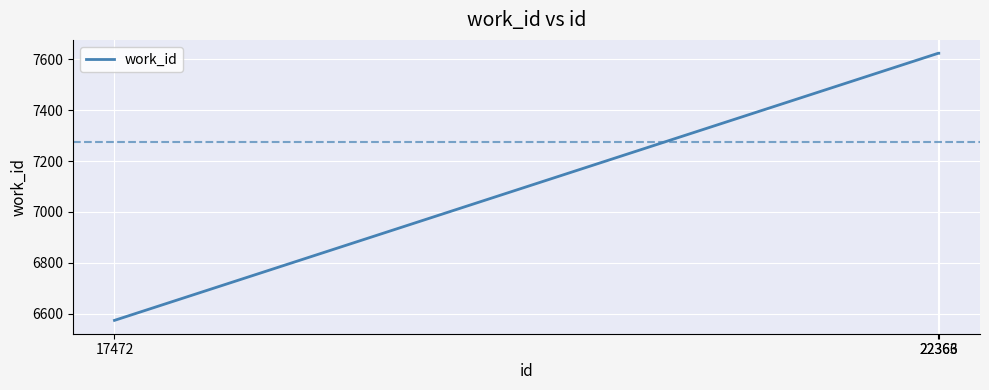

What is the ratio of the value at 22366 to the value at 22363?

1.0